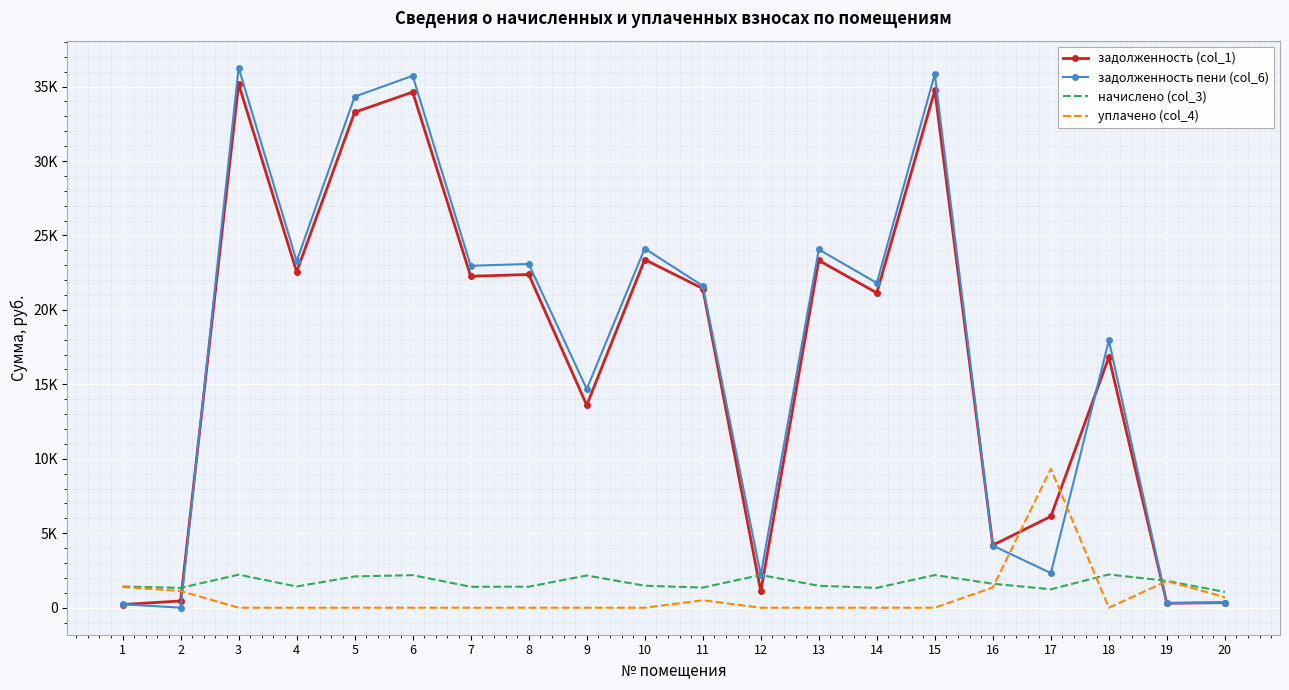

True or false: задолженность пени (col_6) has more than 2 points higher than both neighbors.

True